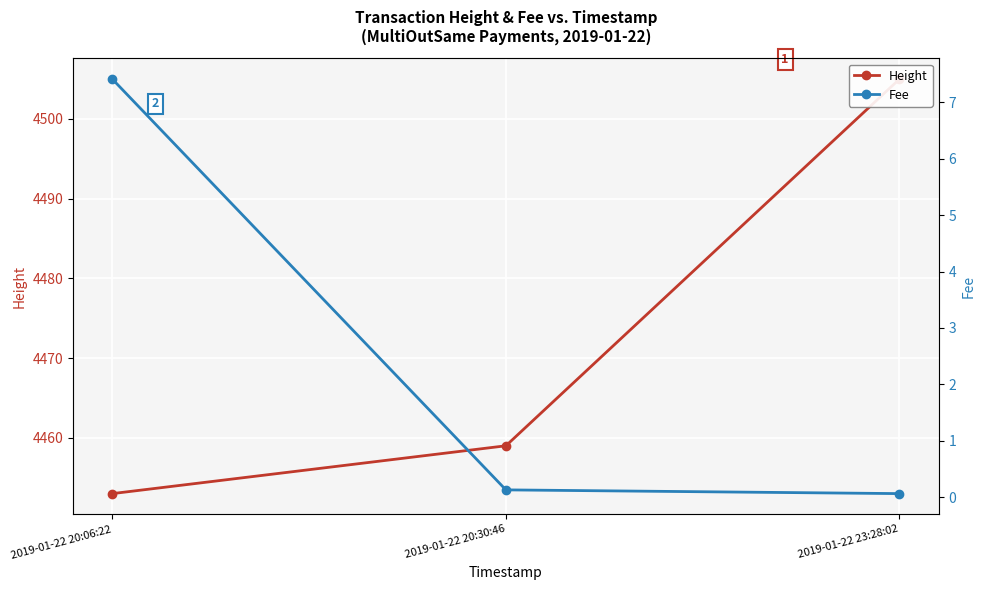

Rank the series by their maximum value, from highest to lowest.

Height, Fee